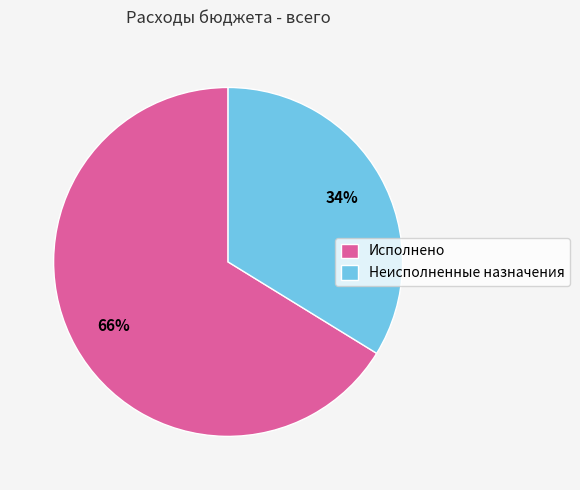

Rank the categories by value from highest to lowest.

Исполнено, Неисполненные назначения